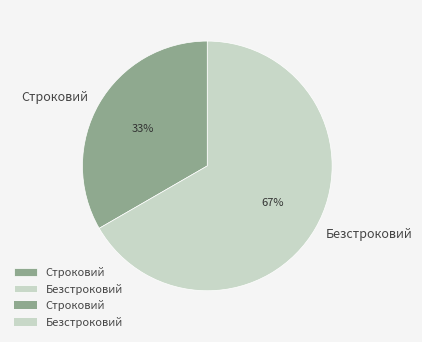

Rank the categories by value from highest to lowest.

Безстроковий, Строковий